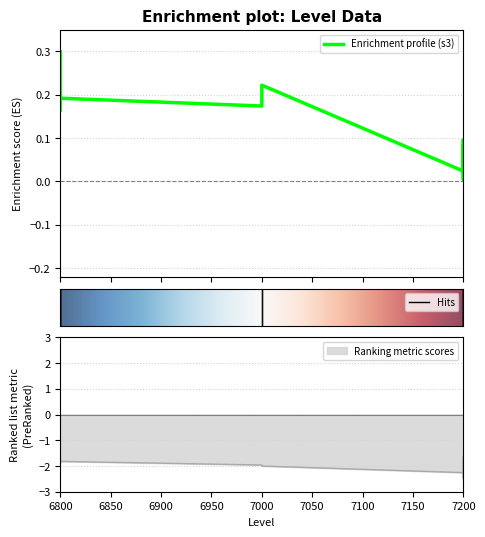

What is the value of the s3 point at the 1st from the left?

0.2